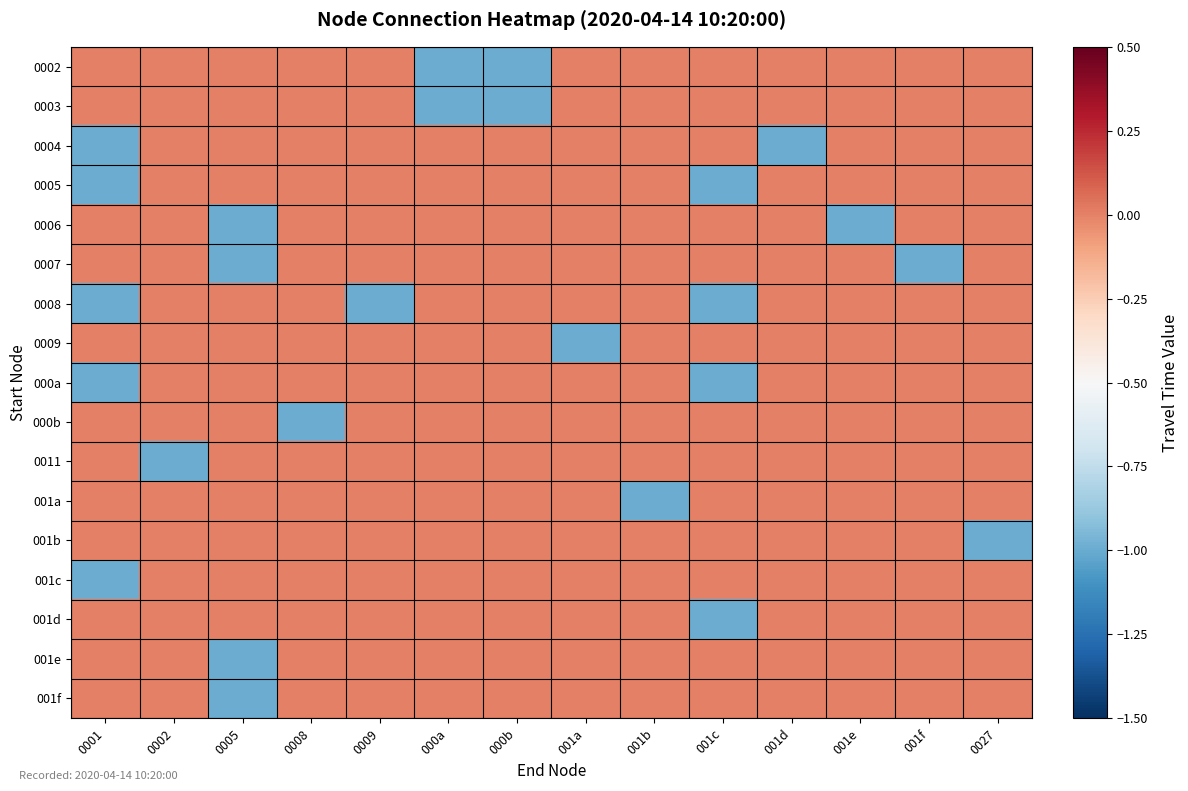

How many distinct data groups are displayed?

17